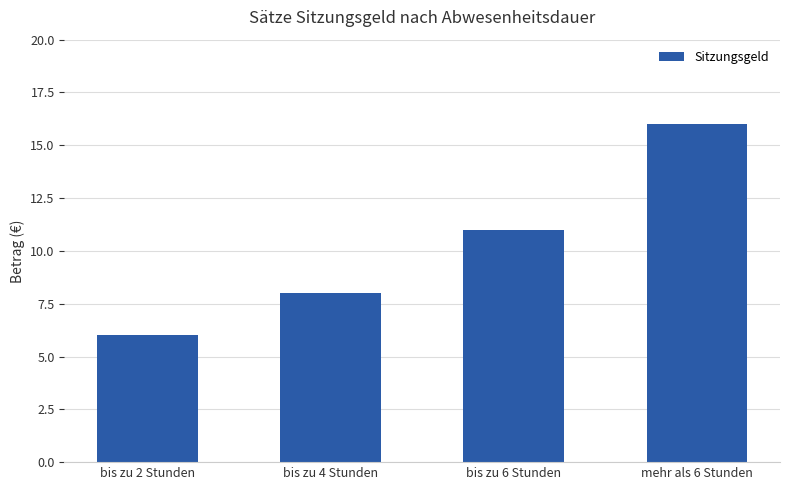

True or false: the data shows 6 at bis zu 2 Stunden.

True